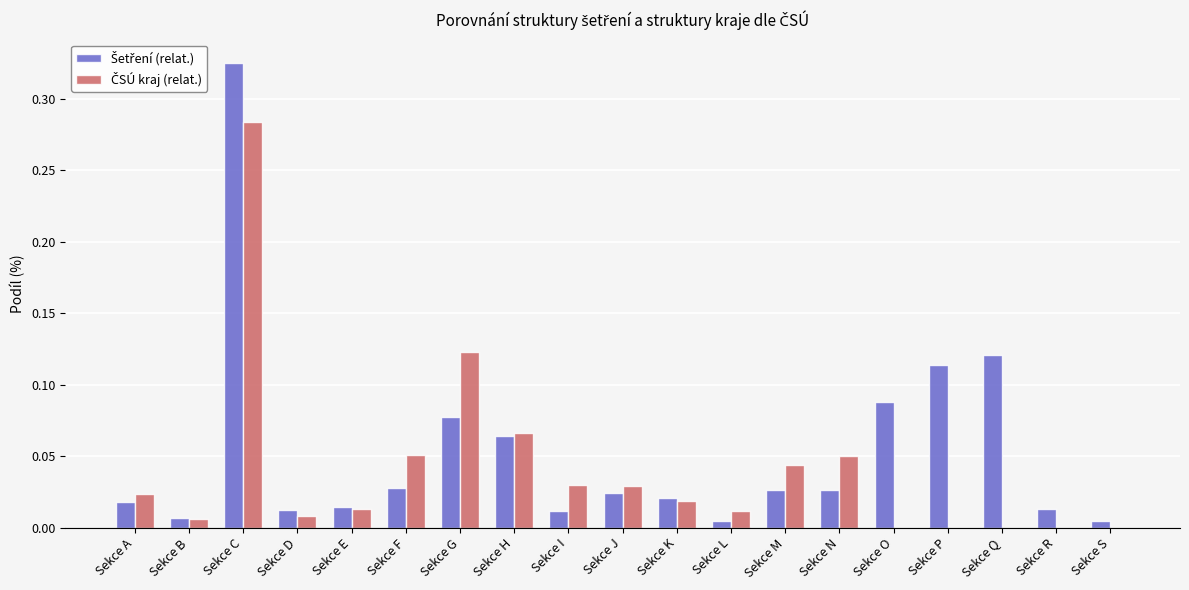

At which category is the sum across all series the highest?

Sekce C